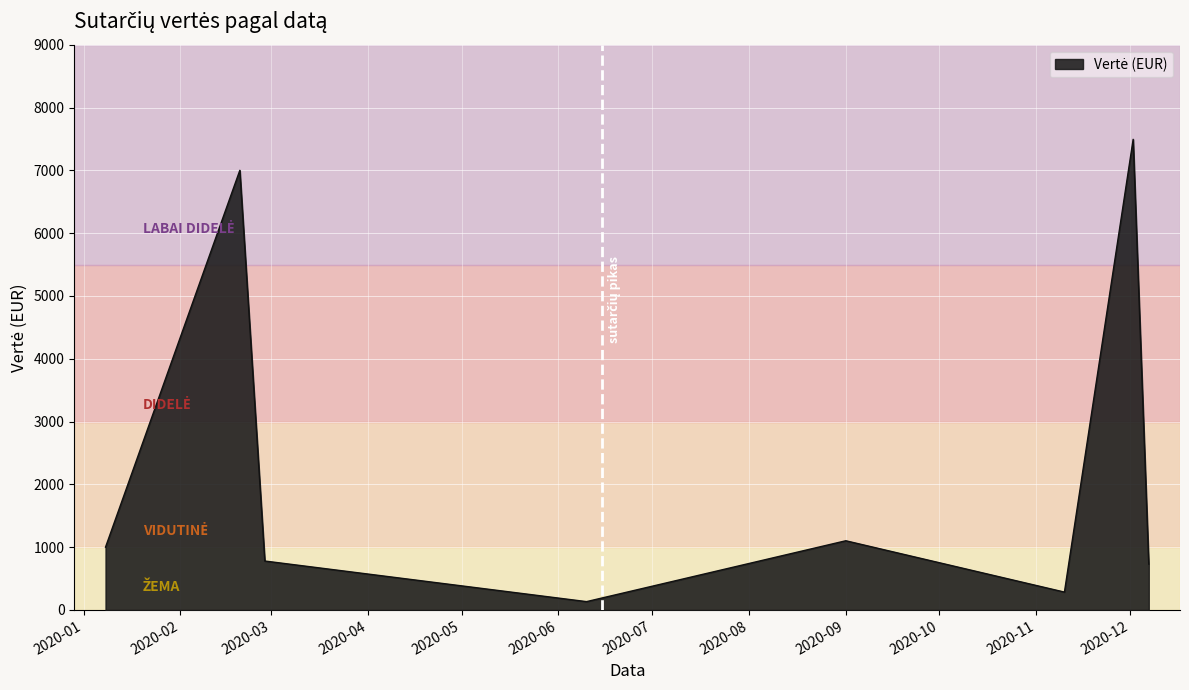

What is the average value?

2315.3